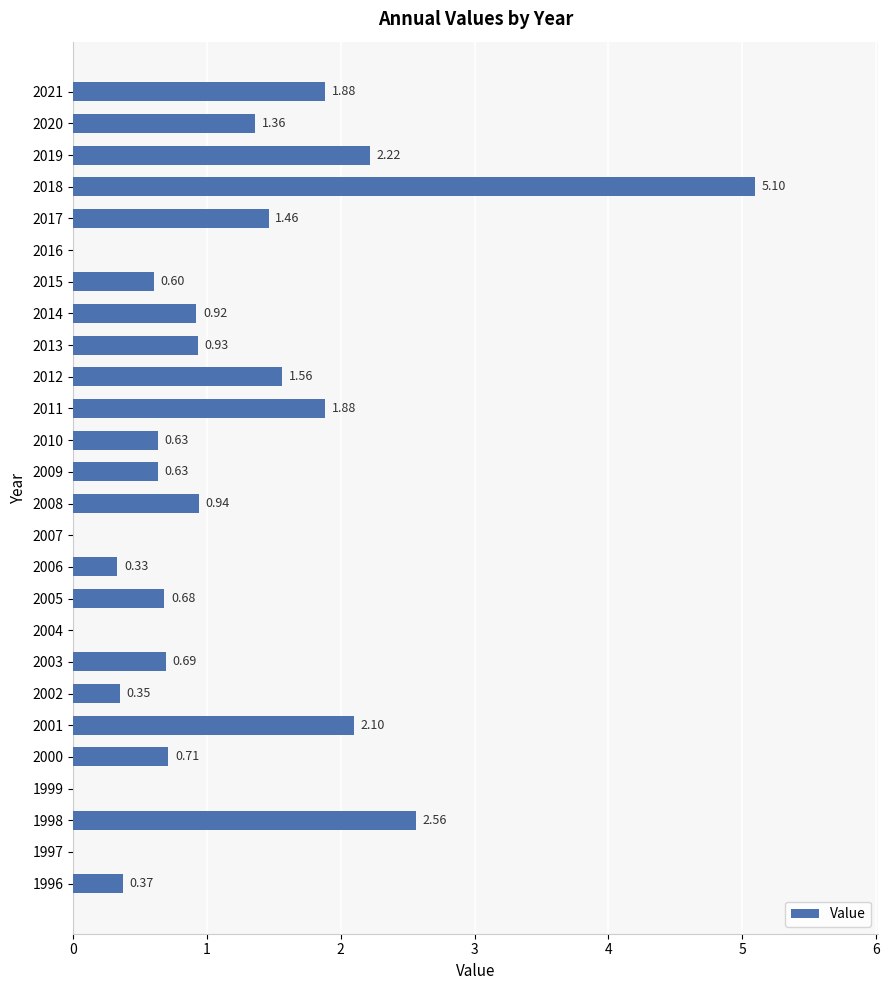

Does the chart contain stacked bars?

No